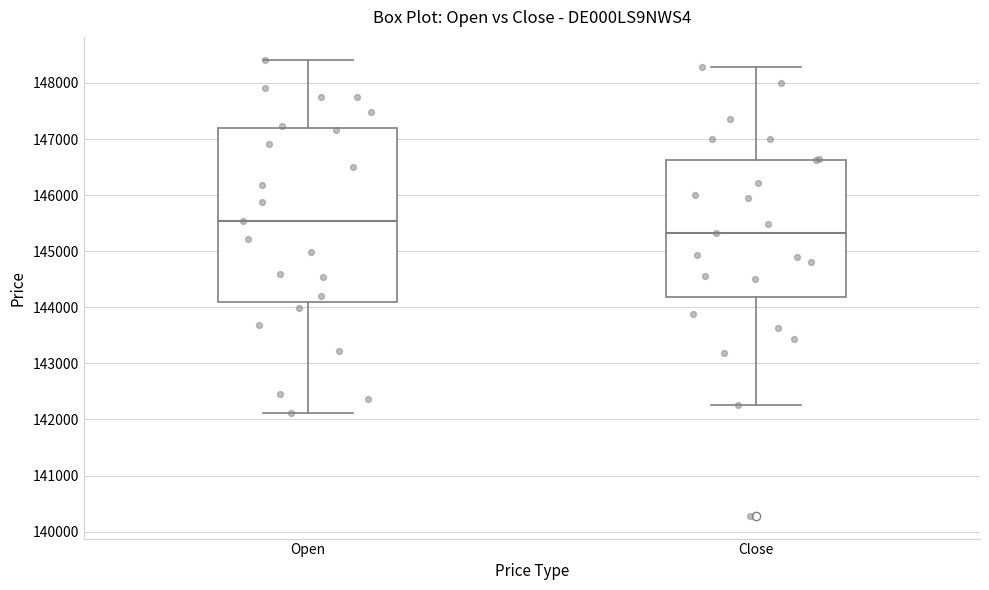

Reading left to right, read every box against the y-axis: the position of its median line, the range the box covers, and the ends of its whiskers. The values are not printed on the chart, so give them approximately, as read against the axis.

Open: median 145500, box 144100 to 147200, whiskers 142100 to 148400
Close: median 145300, box 144200 to 146600, whiskers 142300 to 148300